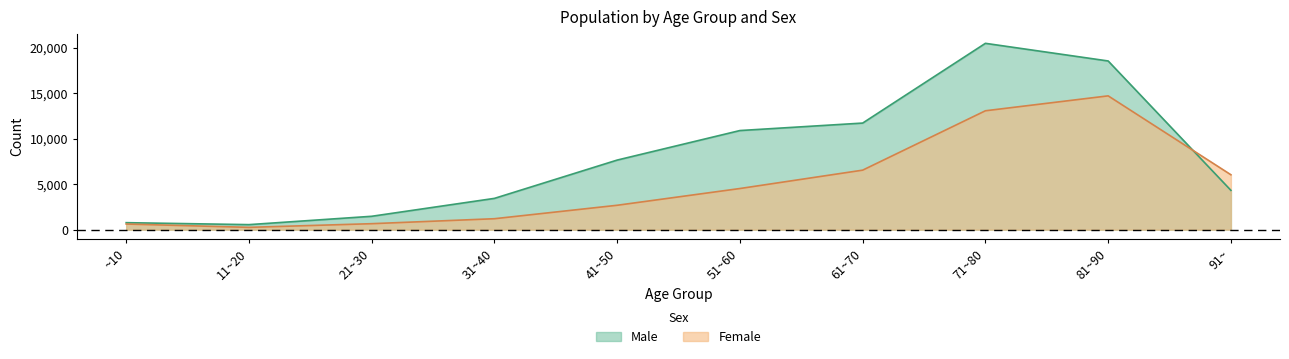

How many times do Male and Female cross each other?

1